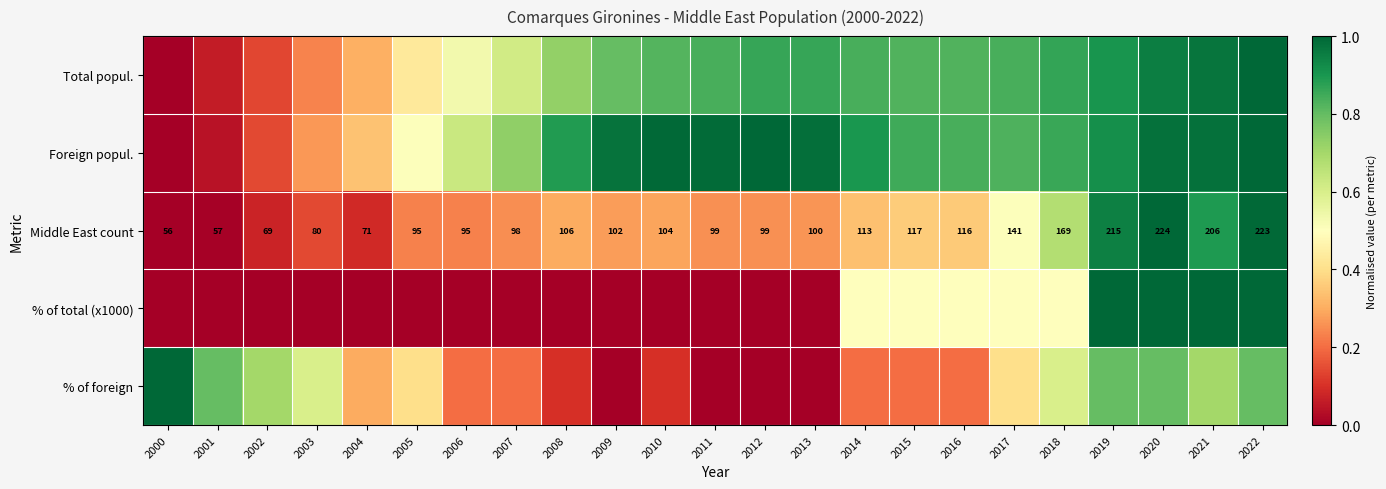

At which category is the sum across all series the highest?

2022